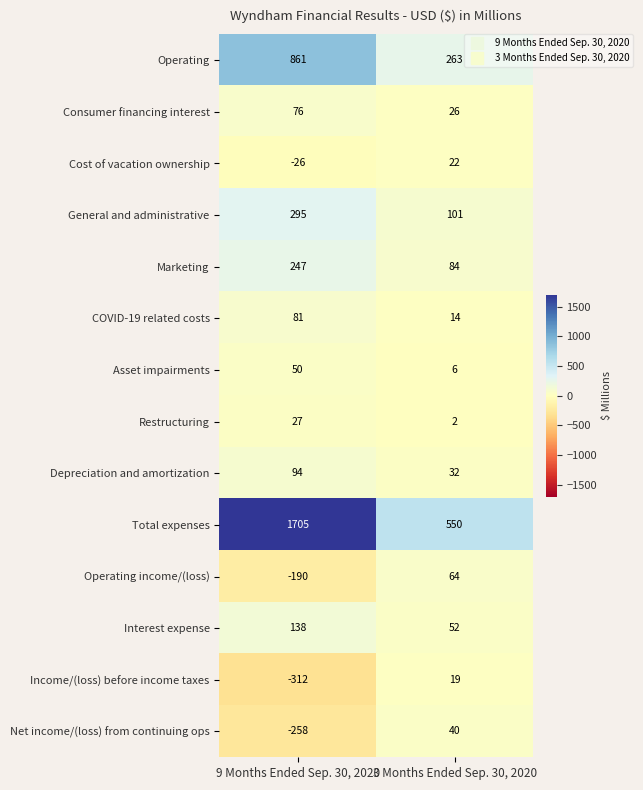

Reading left to right, extract all data points from this chart.

Operating: 9 Months Ended Sep. 30, 2020=861	3 Months Ended Sep. 30, 2020=263
Consumer financing interest: 9 Months Ended Sep. 30, 2020=76	3 Months Ended Sep. 30, 2020=26
Cost of vacation ownership: 9 Months Ended Sep. 30, 2020=-26	3 Months Ended Sep. 30, 2020=22
General and administrative: 9 Months Ended Sep. 30, 2020=295	3 Months Ended Sep. 30, 2020=101
Marketing: 9 Months Ended Sep. 30, 2020=247	3 Months Ended Sep. 30, 2020=84
COVID-19 related costs: 9 Months Ended Sep. 30, 2020=81	3 Months Ended Sep. 30, 2020=14
Asset impairments: 9 Months Ended Sep. 30, 2020=50	3 Months Ended Sep. 30, 2020=6
Restructuring: 9 Months Ended Sep. 30, 2020=27	3 Months Ended Sep. 30, 2020=2
Depreciation and amortization: 9 Months Ended Sep. 30, 2020=94	3 Months Ended Sep. 30, 2020=32
Total expenses: 9 Months Ended Sep. 30, 2020=1705	3 Months Ended Sep. 30, 2020=550
Operating income/(loss): 9 Months Ended Sep. 30, 2020=-190	3 Months Ended Sep. 30, 2020=64
Interest expense: 9 Months Ended Sep. 30, 2020=138	3 Months Ended Sep. 30, 2020=52
Income/(loss) before income taxes: 9 Months Ended Sep. 30, 2020=-312	3 Months Ended Sep. 30, 2020=19
Net income/(loss) from continuing ops: 9 Months Ended Sep. 30, 2020=-258	3 Months Ended Sep. 30, 2020=40